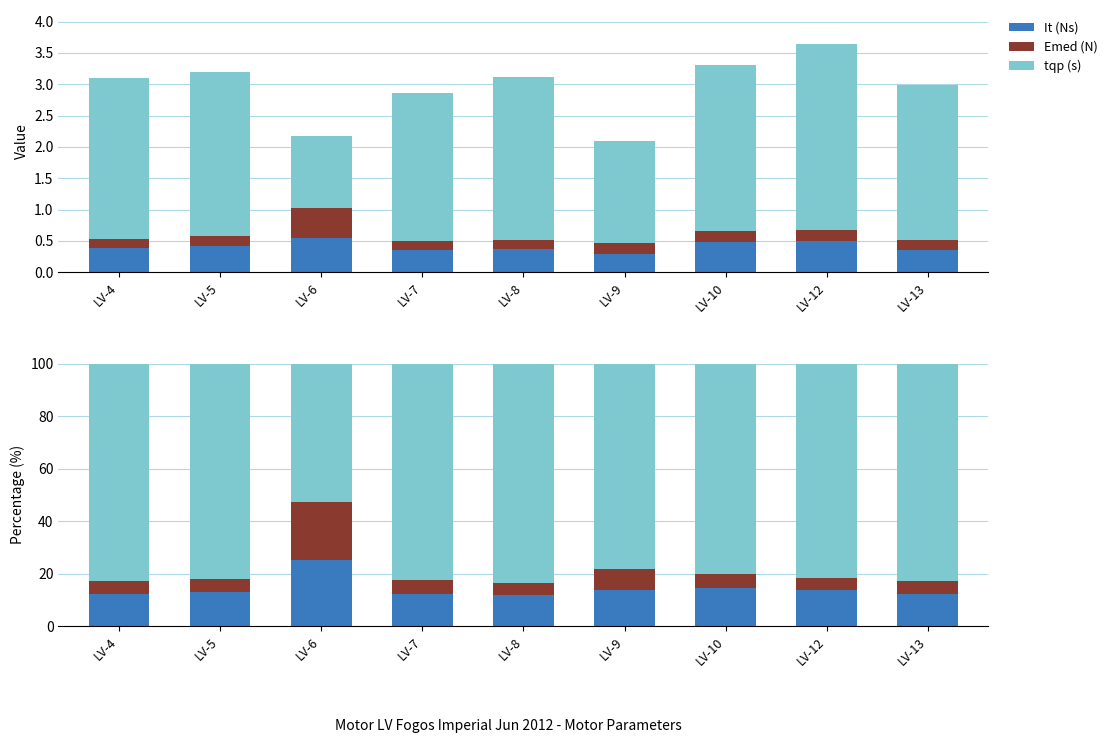

What is the value of the It (Ns) bar at the 4th from the left?

12.2